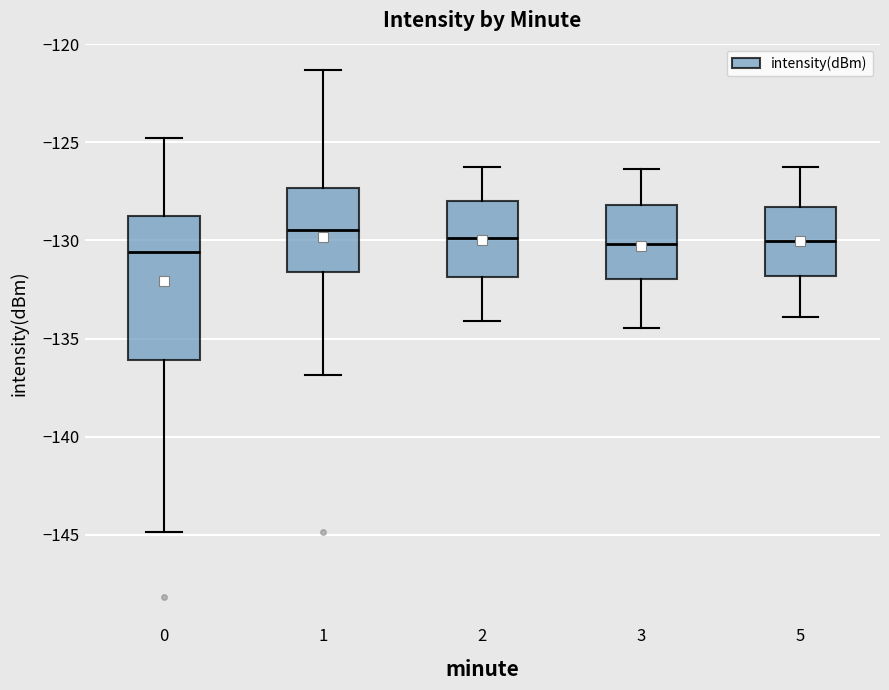

Which box is the tallest, from its lower edge to its upper edge?

0